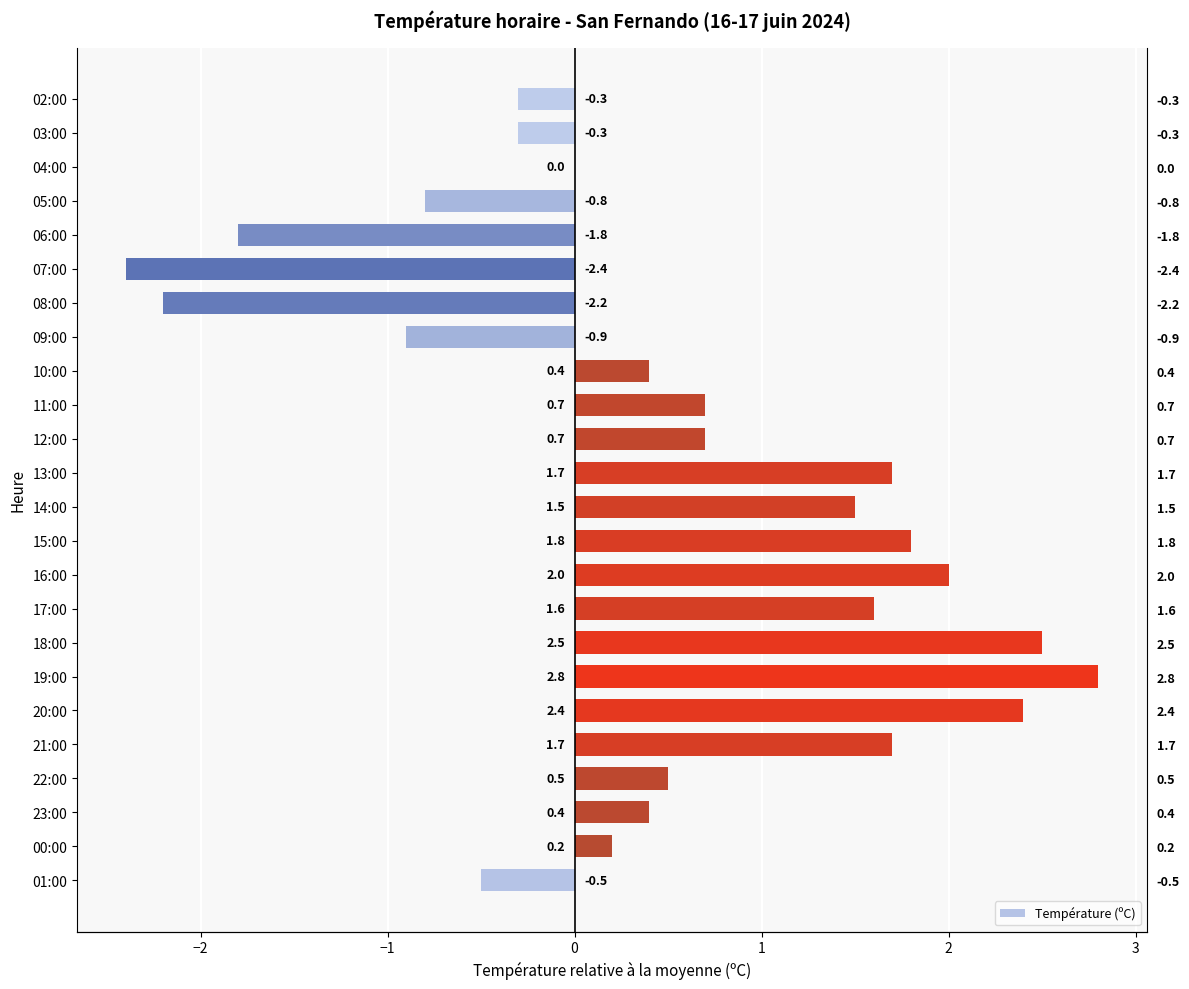

Does the chart contain stacked bars?

No